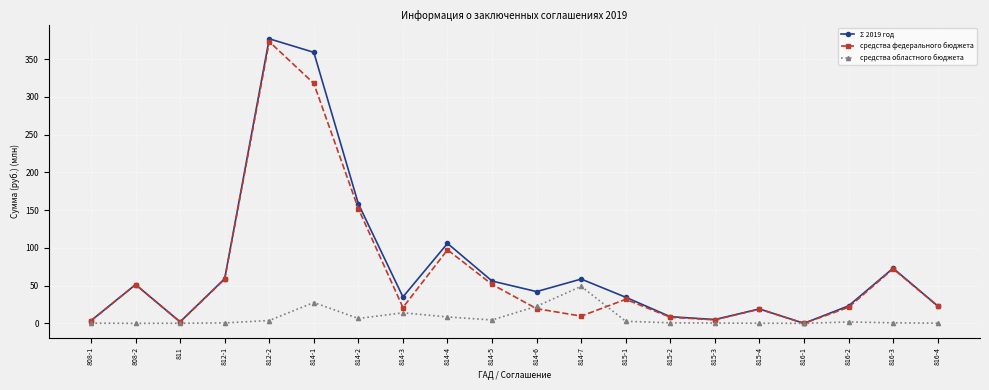

How many lines are shown in the chart?

3